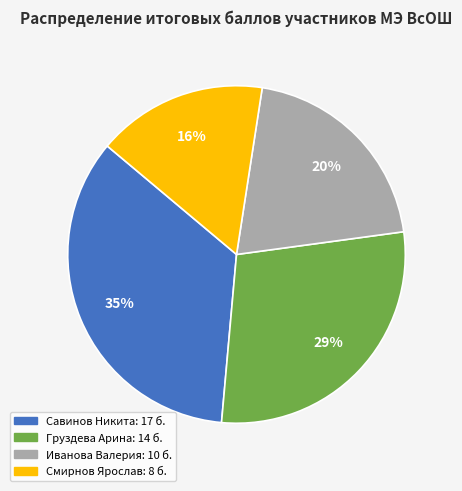

Rank the categories by value from lowest to highest.

Смирнов Ярослав, Иванова Валерия, Груздева Арина, Савинов Никита